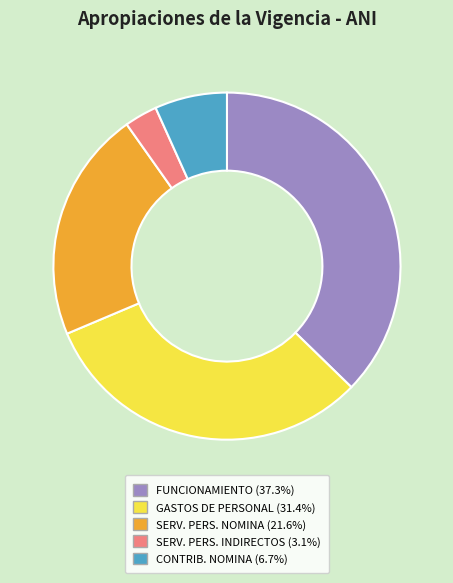

Is there any slice that represents more than half of the pie?

No